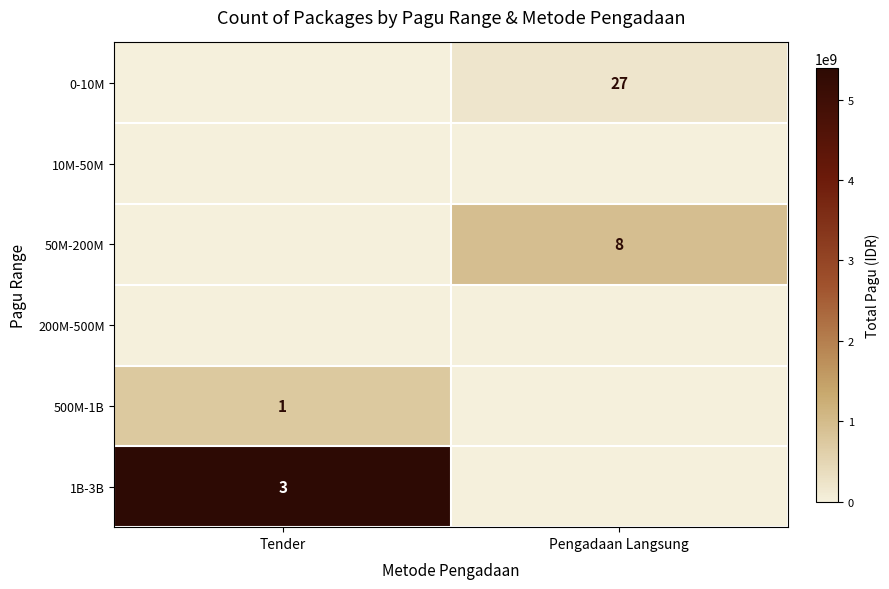

Is the value of 1B-3B at Tender greater than the value of 500M-1B at Tender?

Yes